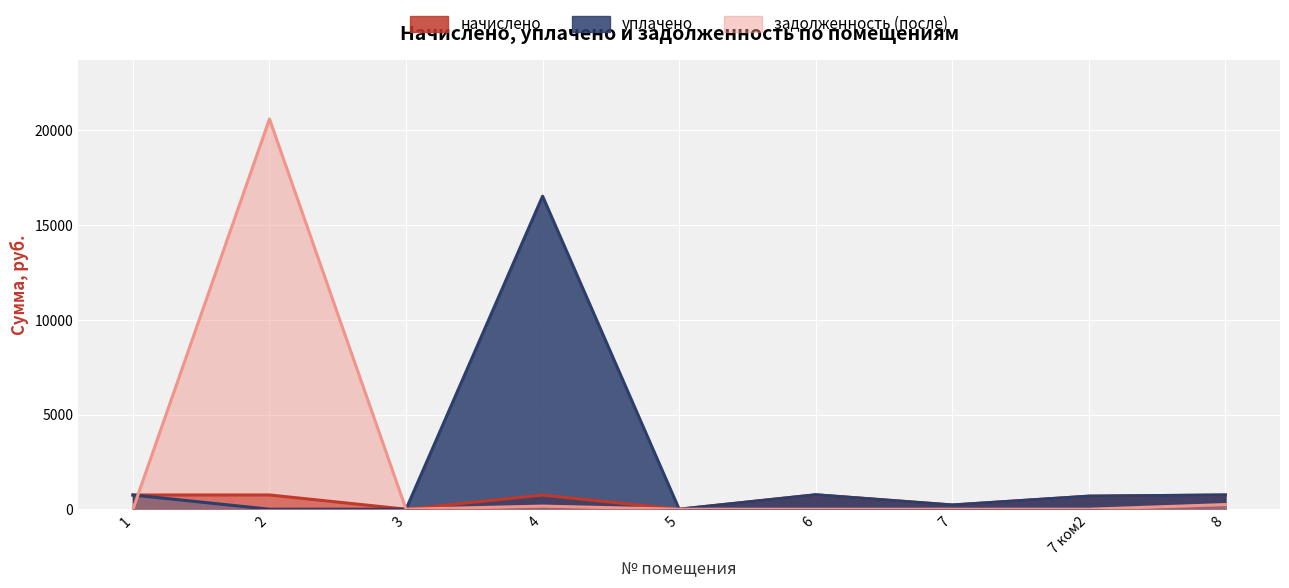

Which category has the lowest value in the начислено series?

3